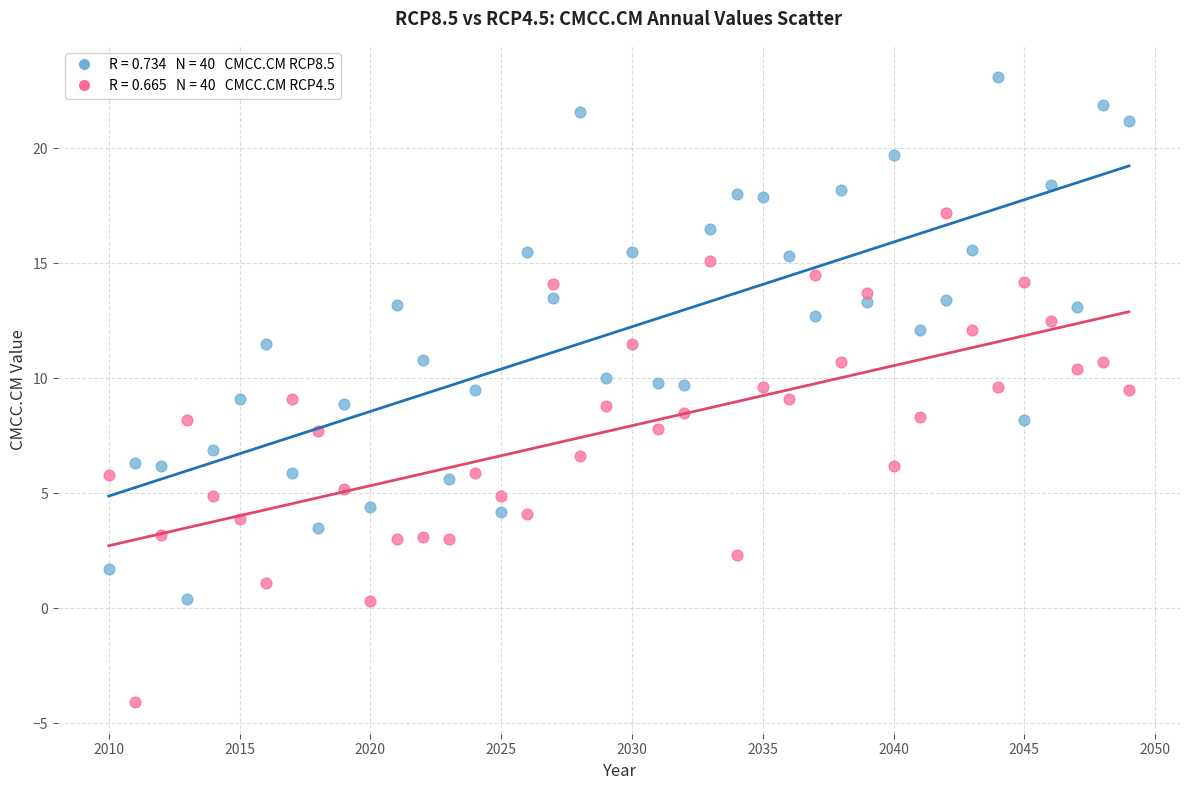

Across all data points, what is the range of X values (max minus min)?

39.0